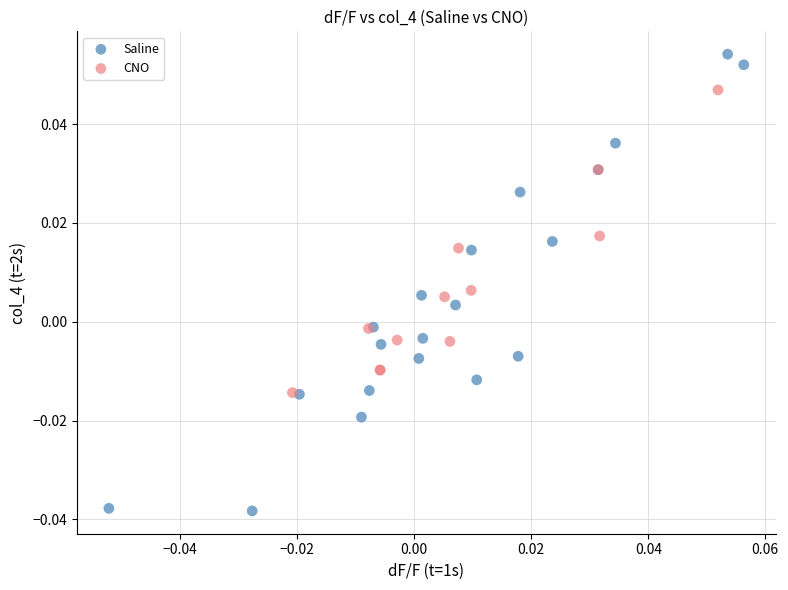

Which series reaches the minimum Y coordinate?

Saline